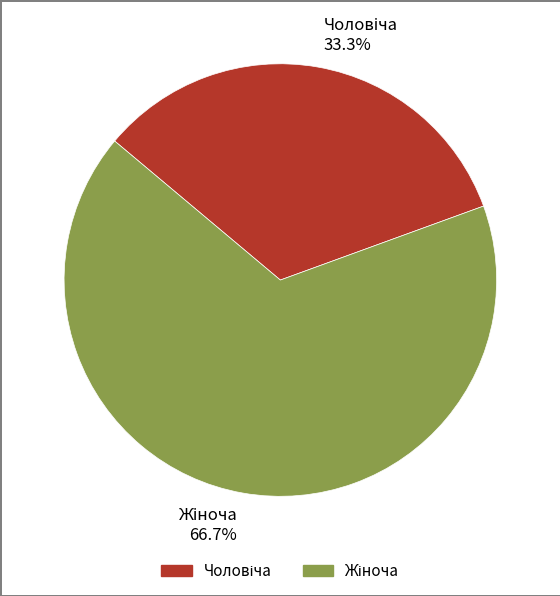

Does any single category account for the majority?

Yes